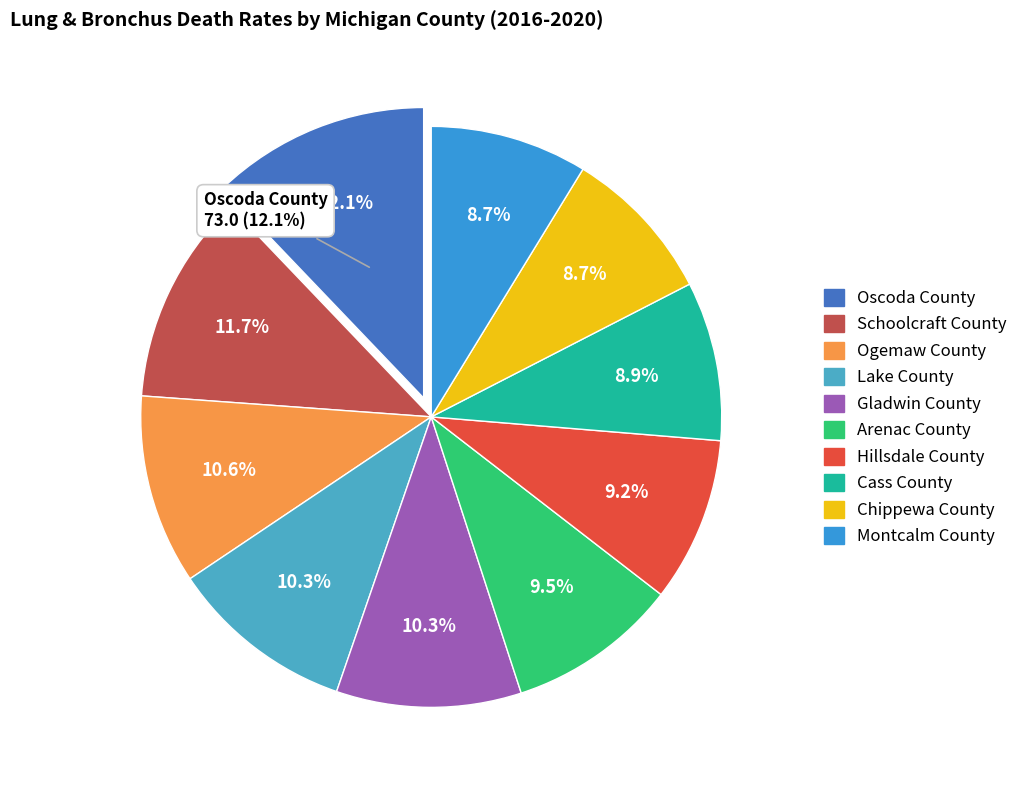

Rank the categories by value from highest to lowest.

Oscoda County, Schoolcraft County, Ogemaw County, Lake County, Gladwin County, Arenac County, Hillsdale County, Cass County, Montcalm County, Chippewa County